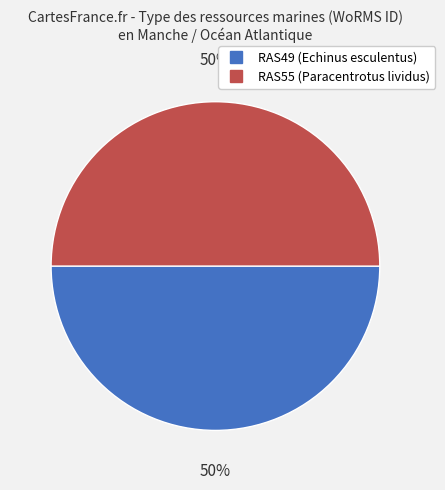

Is the sum of RAS55 (Paracentrotus lividus) and RAS49 (Echinus esculentus) greater than half?

Yes